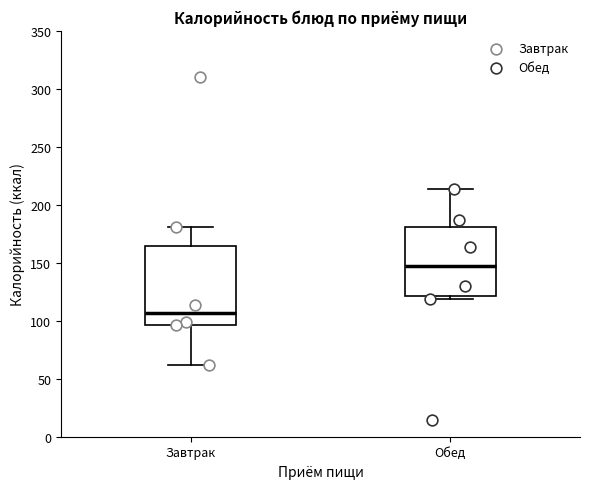

Comparing the boxes themselves (not the whiskers), which one is the tallest?

Завтрак